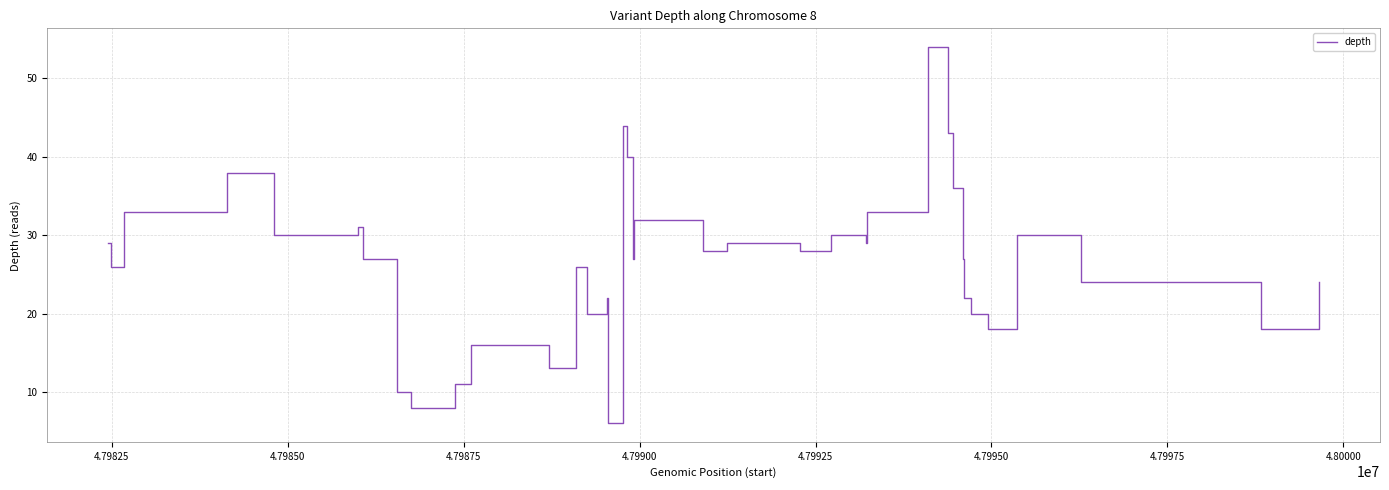

Does the chart have visible grid lines?

Yes